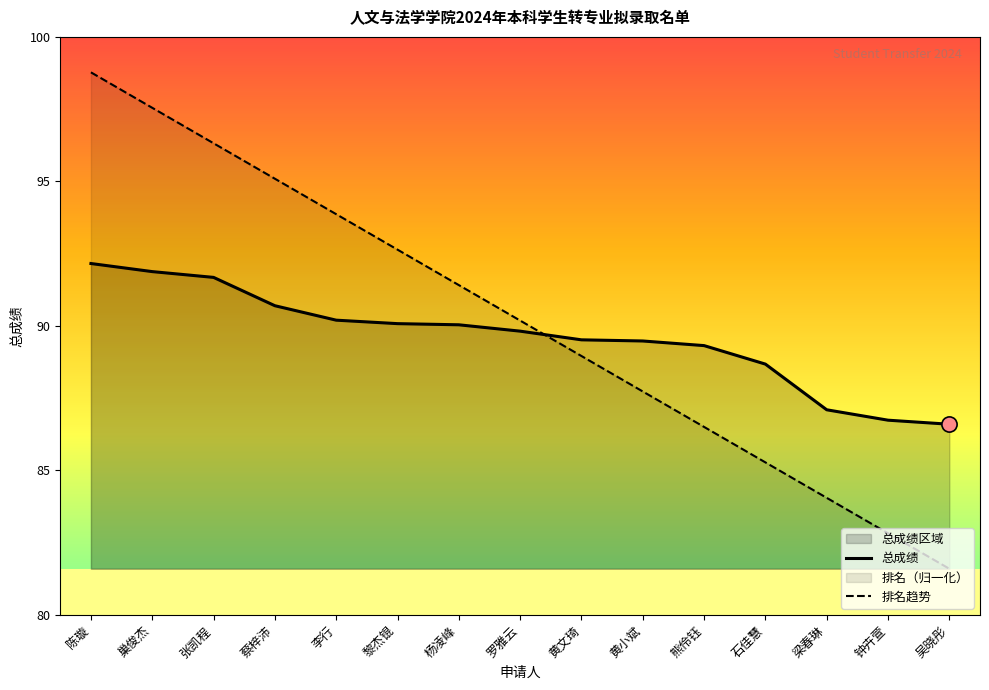

At which category is the sum across all series the highest?

陈璇